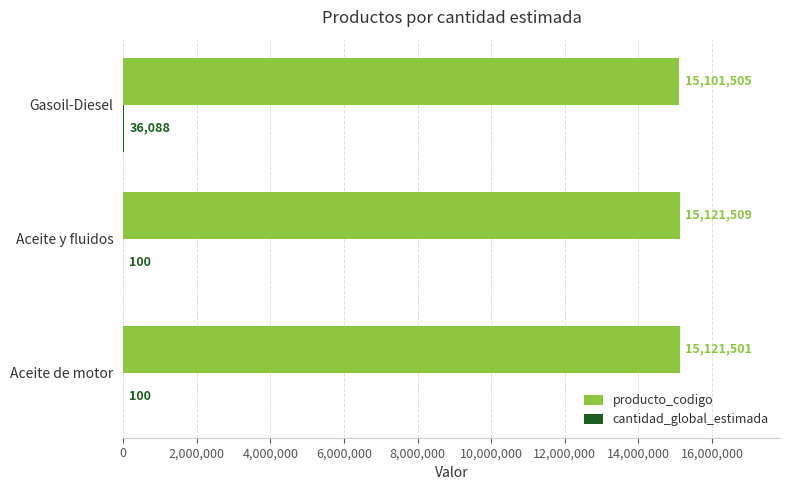

The producto_codigo series shows 26517286 at Aceite de motor. True or false?

False